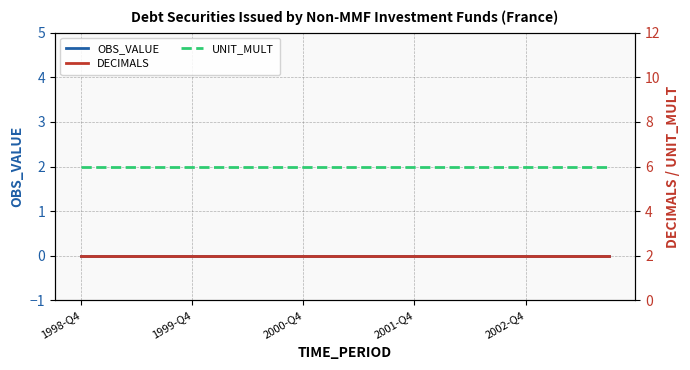

Reading left to right, list all the values displayed in this chart.

OBS_VALUE: 0	0	0	0	0	0	0	0	0	0	0	0	0	0	0	0	0	0	0	0
DECIMALS: 2	2	2	2	2	2	2	2	2	2	2	2	2	2	2	2	2	2	2	2
UNIT_MULT: 6	6	6	6	6	6	6	6	6	6	6	6	6	6	6	6	6	6	6	6